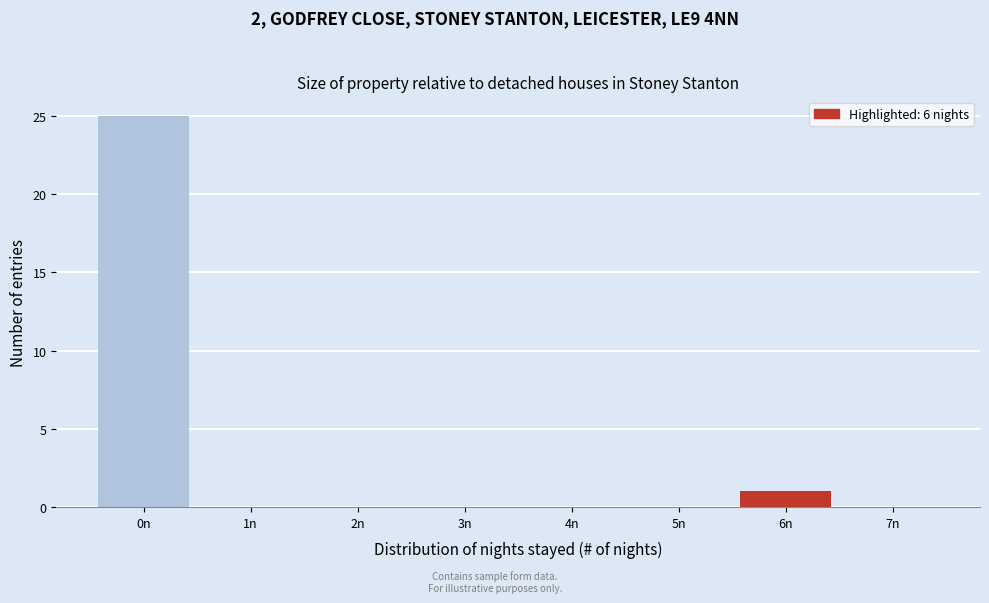

Reading right to left, what are all the values shown in this chart?

7n=0	6n=1	5n=0	4n=0	3n=0	2n=0	1n=0	0n=25